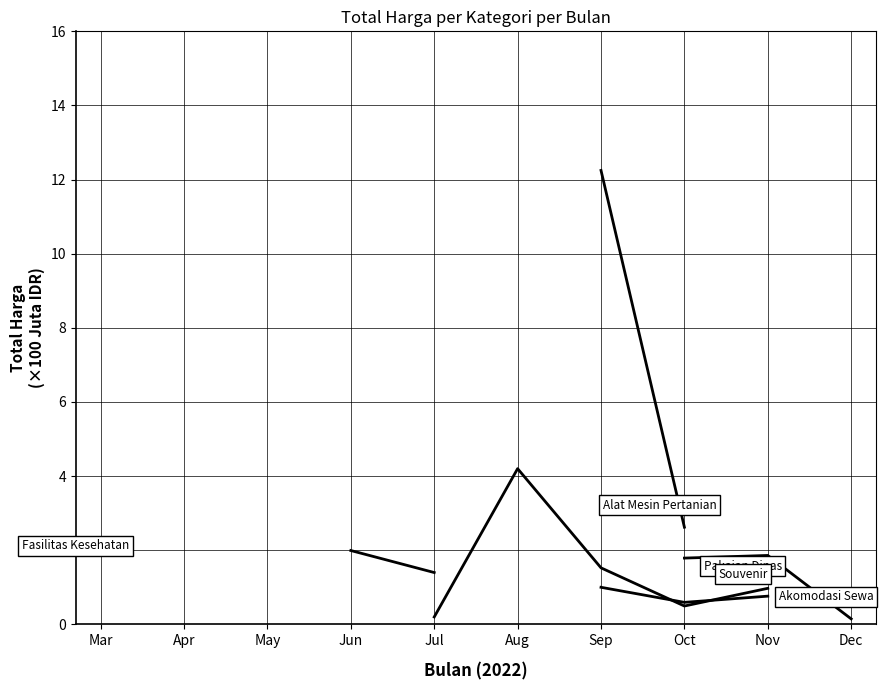

Where is the first local maximum for Pakaian Dinas?

Aug